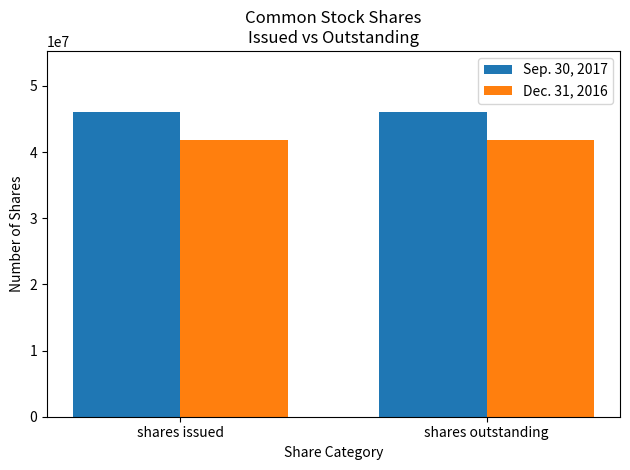

What is the minimum value for Dec. 31, 2016?

41845000